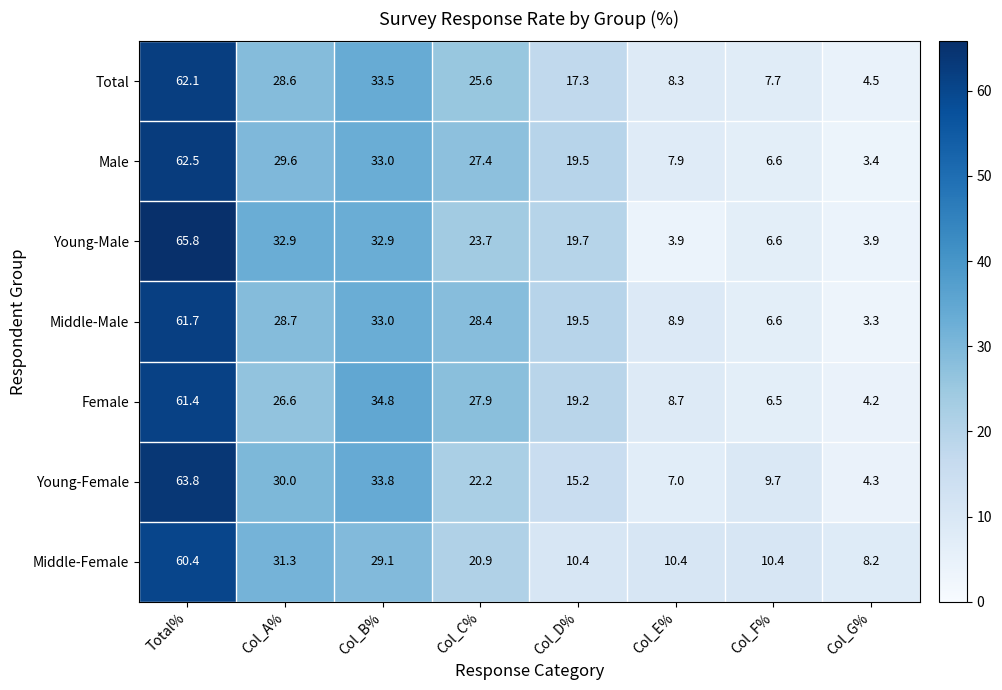

How many categories are shown in the chart?

8